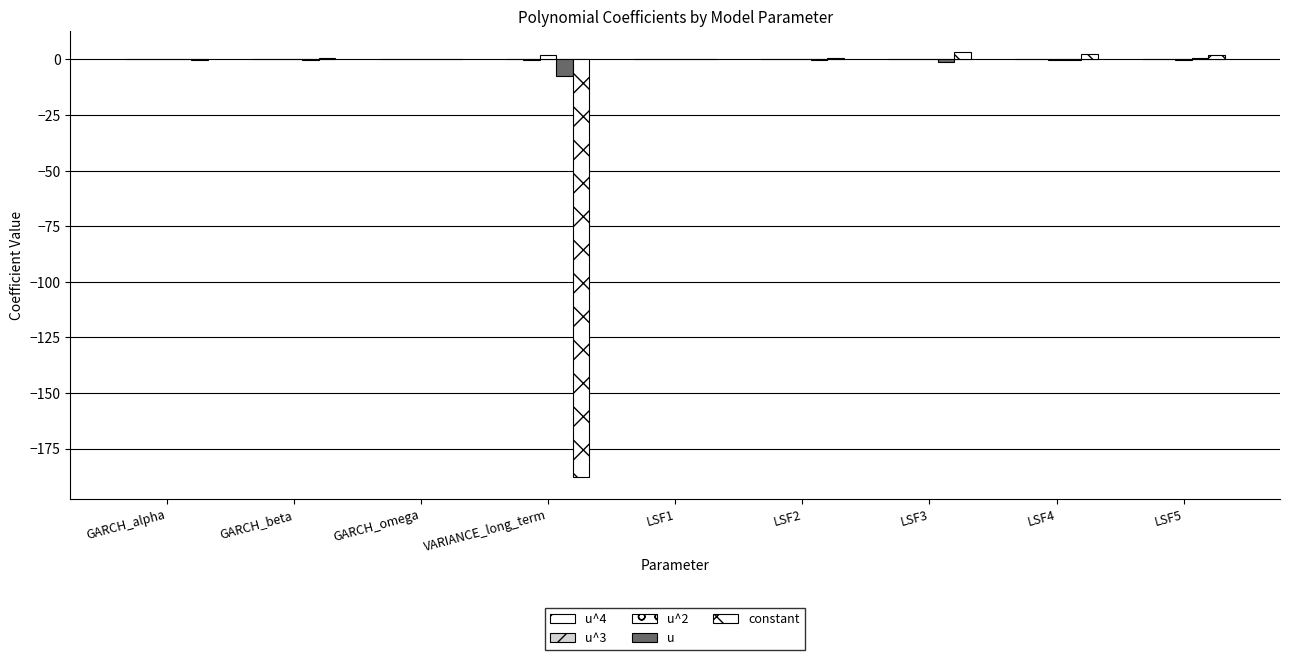

Which series has the largest total across all categories?

u^2